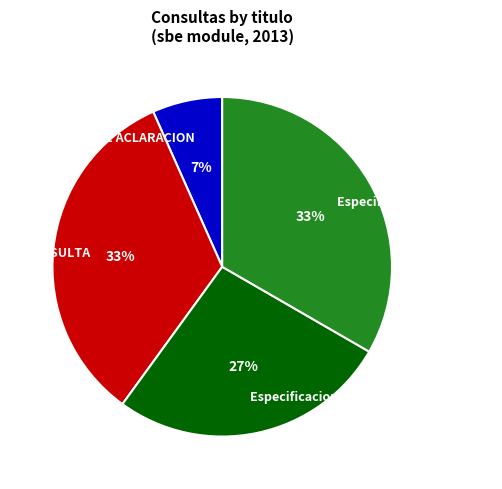

Which slice is the smallest?

PEDIDO DE ACLARACION